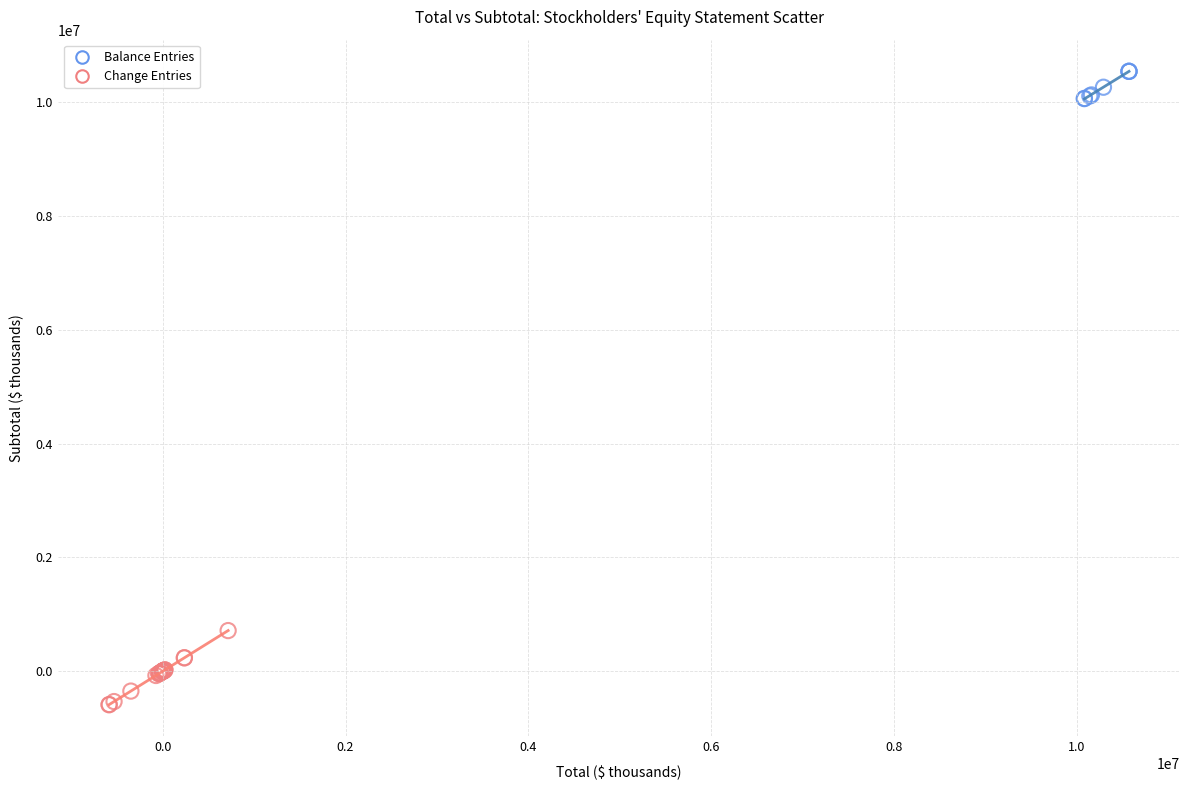

Which series has the largest Y range (max minus min)?

Change Entries